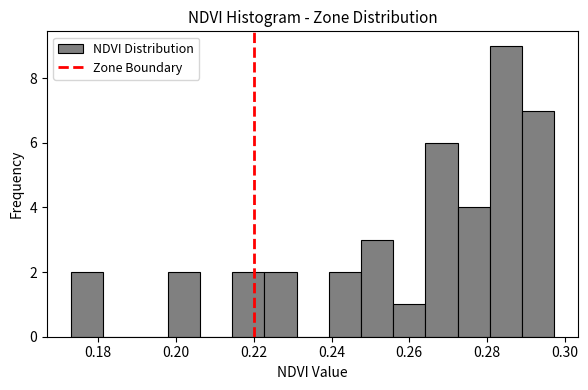

Reading left to right, transcribe this chart: for each bar, give the range it covers on the x-axis and its height. Neither the bar edges nor the heights are printed on the chart, so give them approximately, as read against the axes.

0.174 to 0.182: 2
0.182 to 0.190: 0
0.190 to 0.198: 0
0.198 to 0.206: 2
0.206 to 0.214: 0
0.214 to 0.222: 2
0.222 to 0.232: 2
0.232 to 0.240: 0
0.240 to 0.248: 2
0.248 to 0.256: 3
0.256 to 0.264: 1
0.264 to 0.272: 6
0.272 to 0.280: 4
0.280 to 0.290: 9
0.290 to 0.298: 7